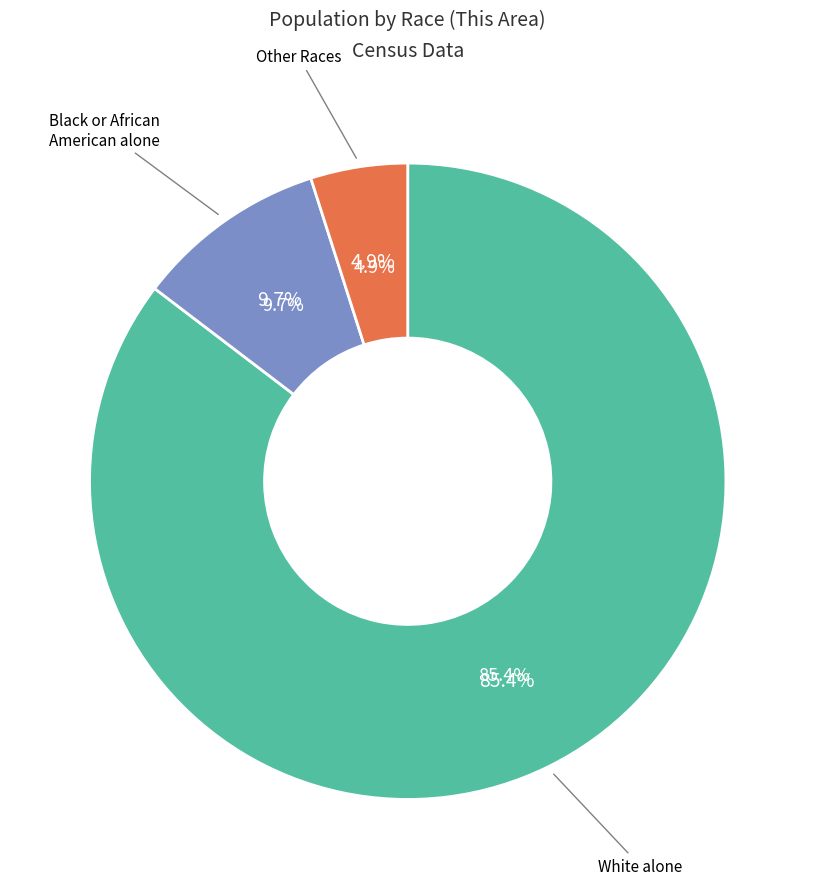

To the nearest percent, what percentage of the pie is Black or African American alone?

10%